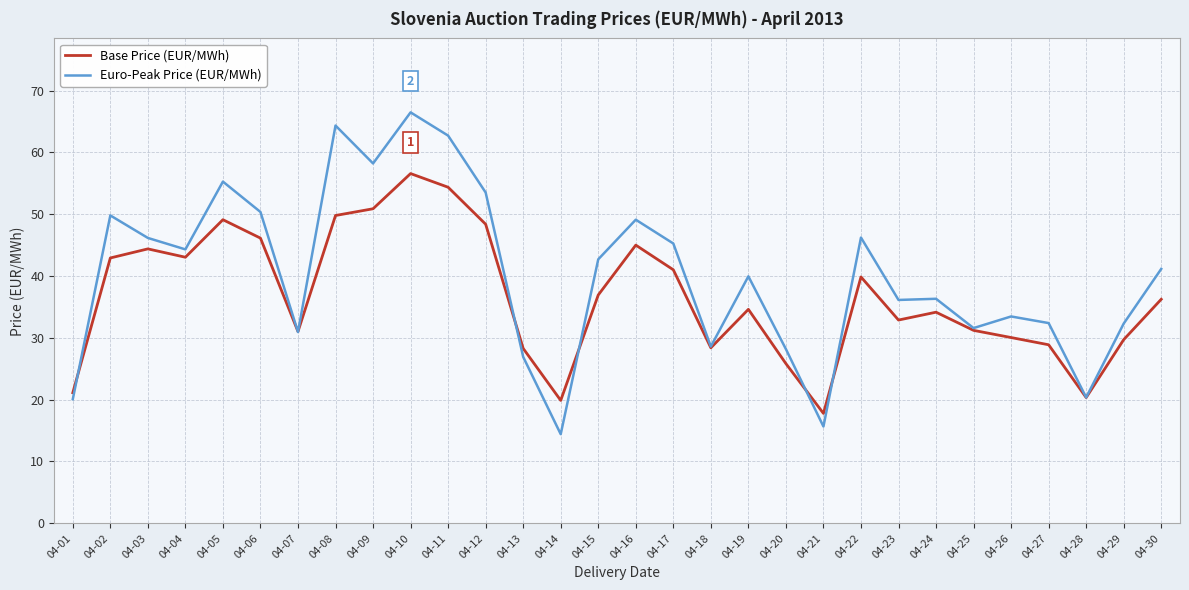

At which category does Euro-Peak Price (EUR/MWh) reach its first local peak?

04-02